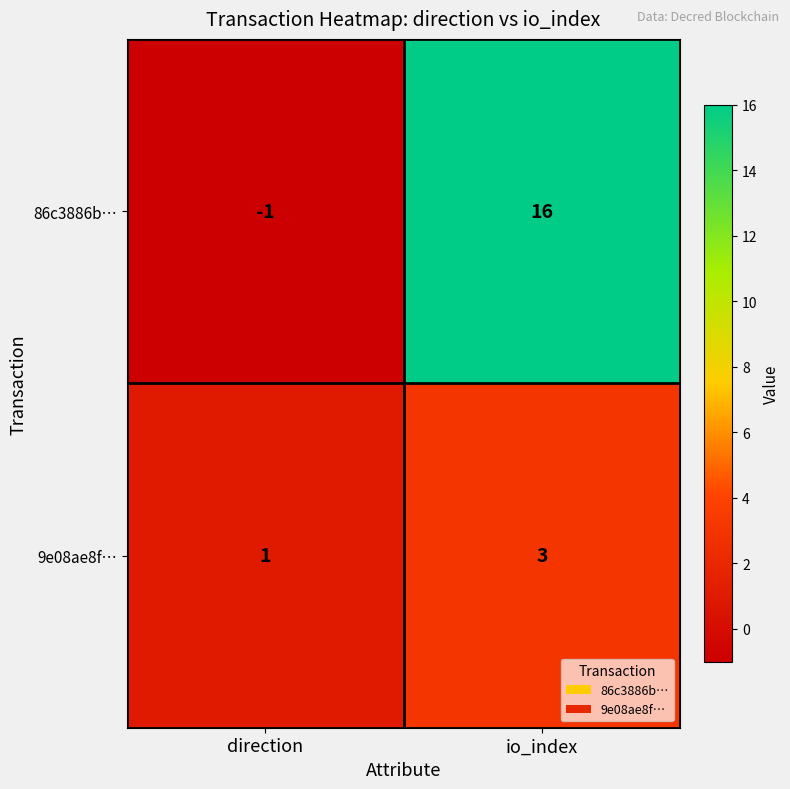

Rank the series at io_index from highest to lowest value.

86c3886b…, 9e08ae8f…